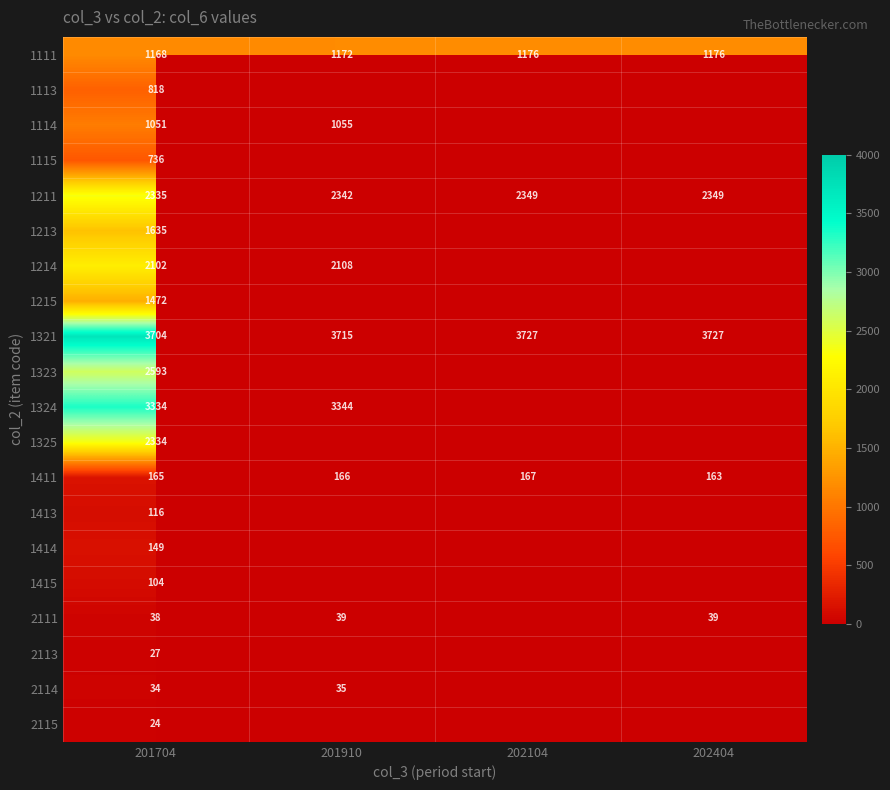

At how many categories does at least one series exceed 3512?

4